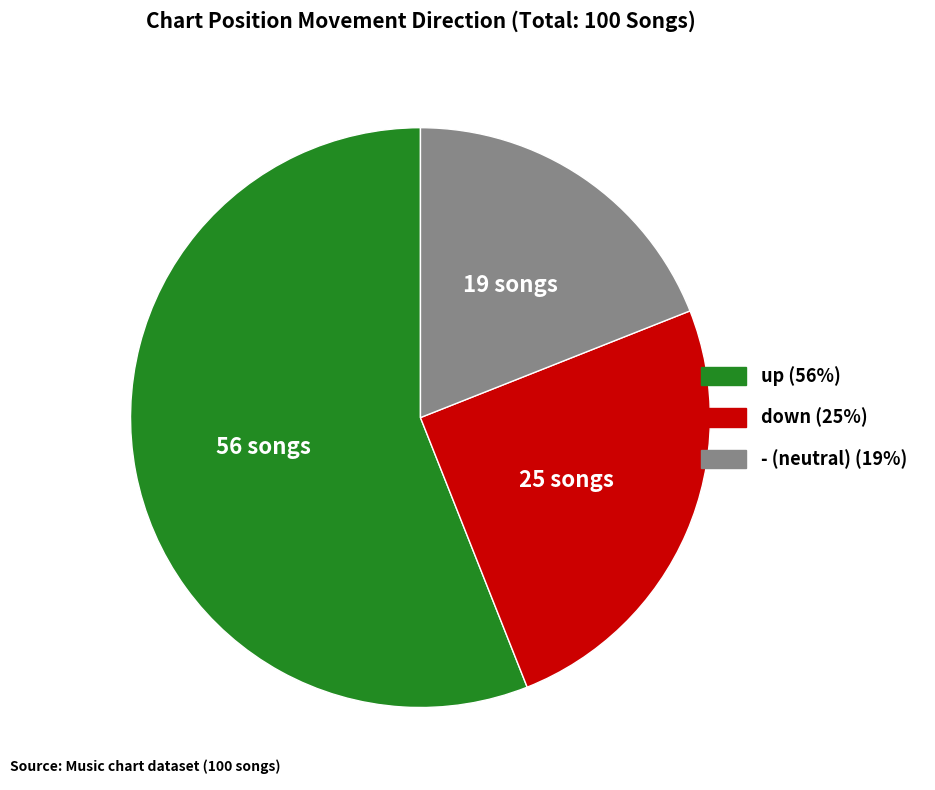

Is - the majority of the pie?

No